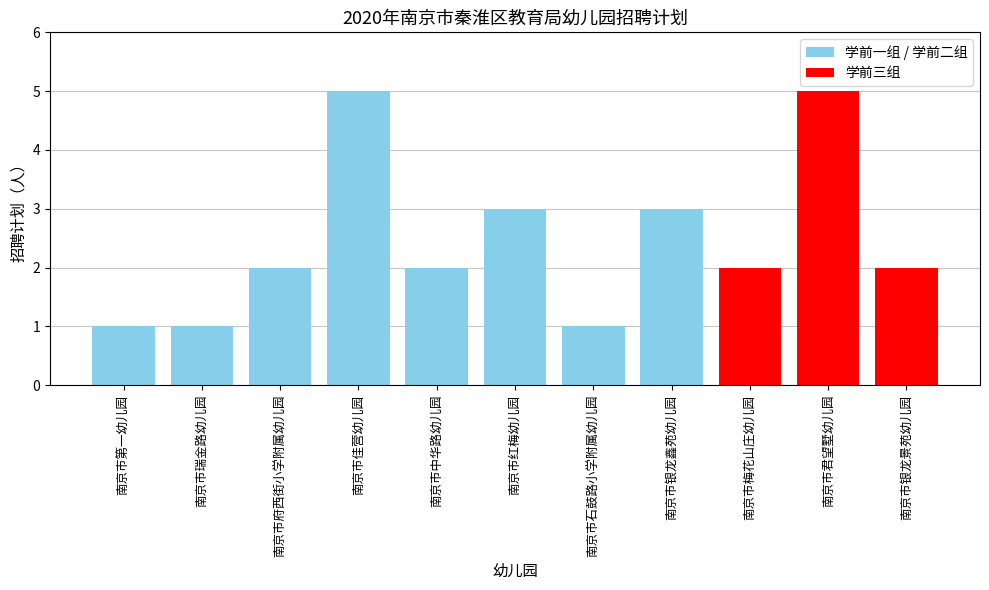

What is the smallest value displayed?

1